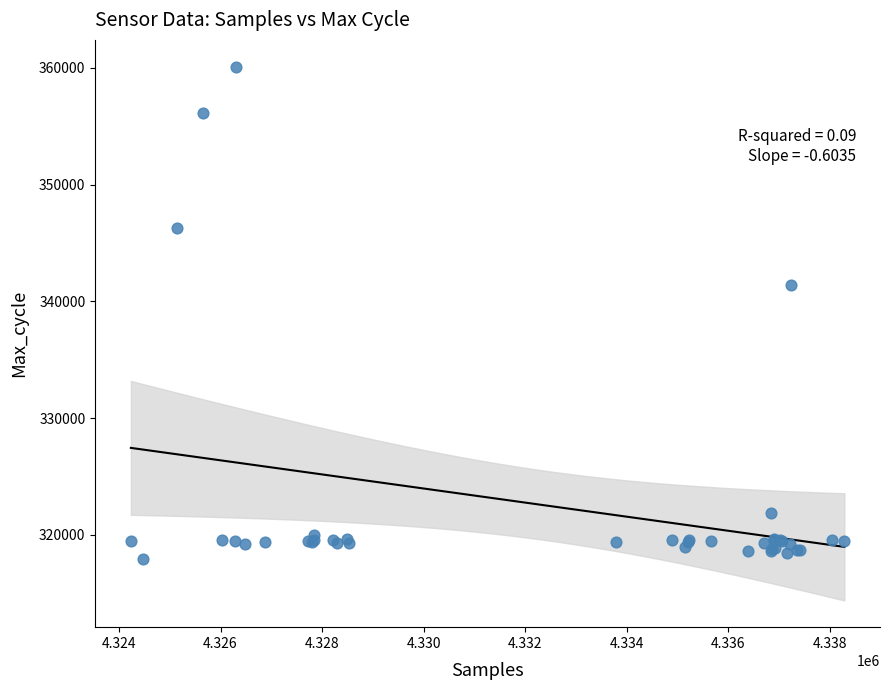

What Y value in the scatter plot is closest to 339032?

341393